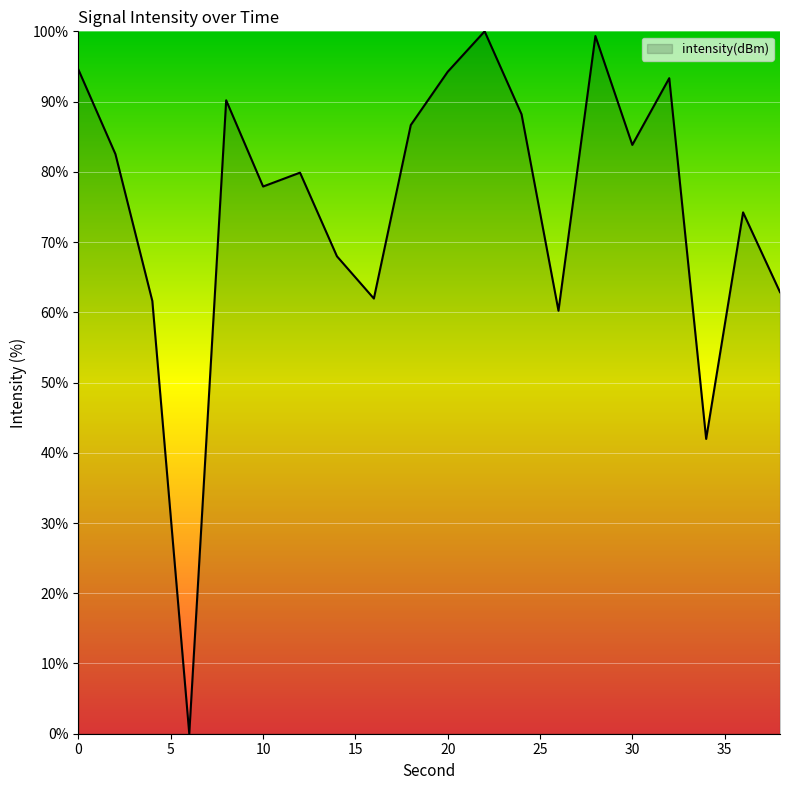

What is the greatest value displayed?

100.0